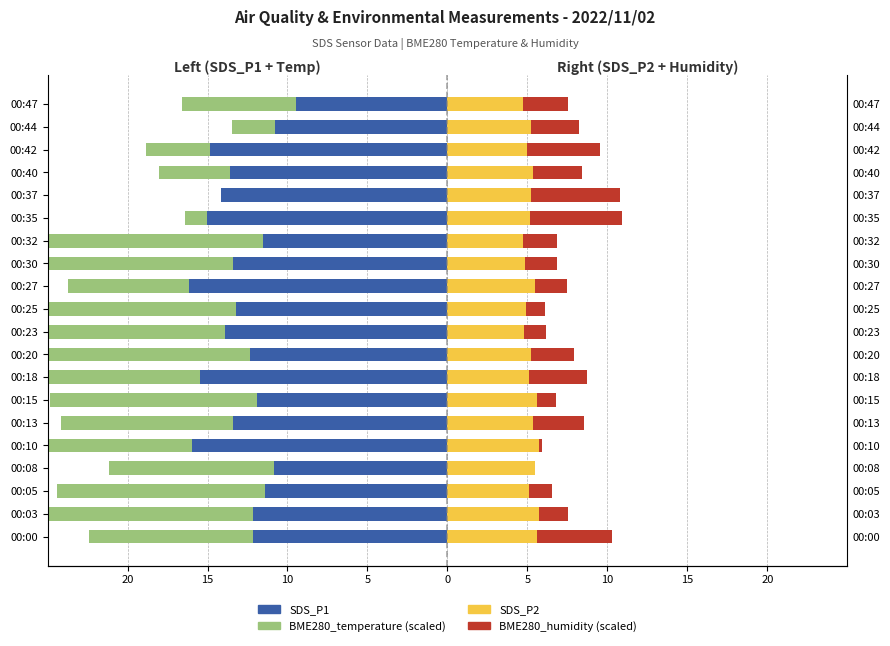

At which category is the sum across all series the highest?

00:37